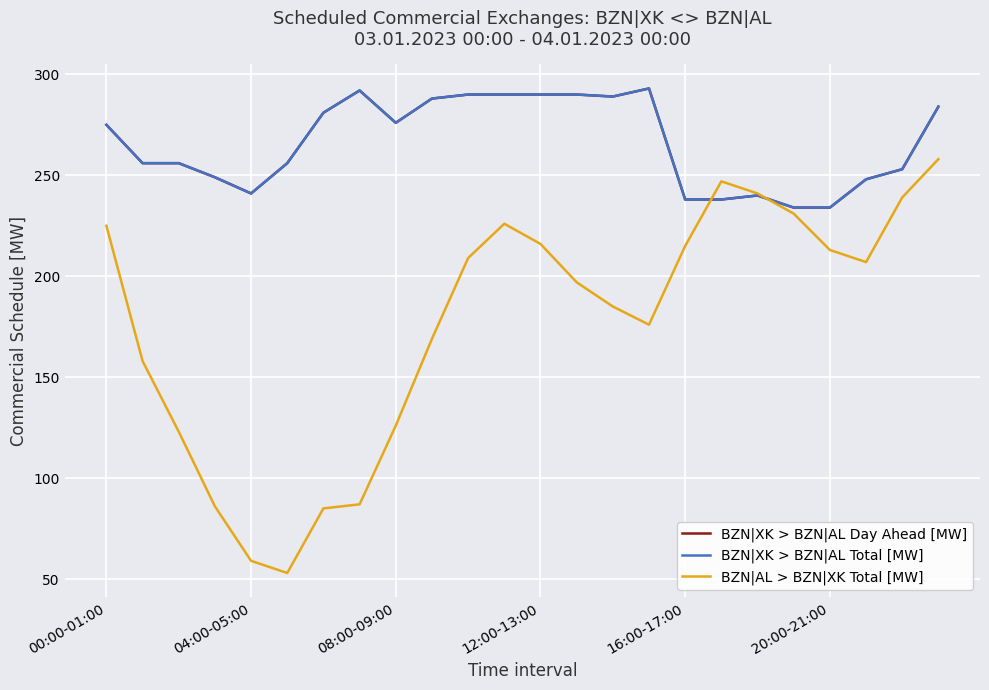

In BZN|XK > BZN|AL Total [MW], how many points are higher than both neighbors (excluding endpoints)?

3